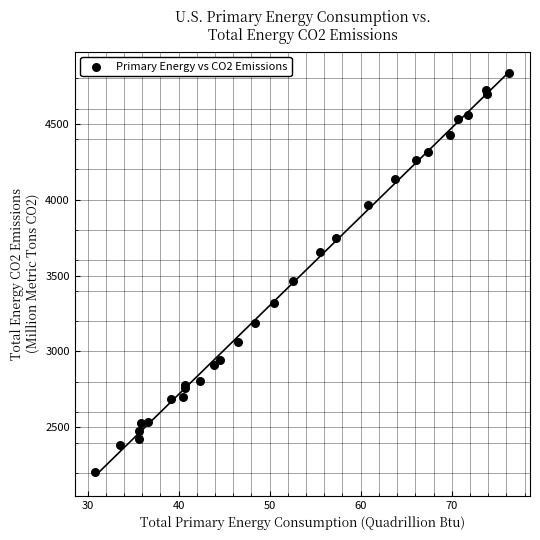

What Y value in the scatter plot is closest to 3520?

3461.7